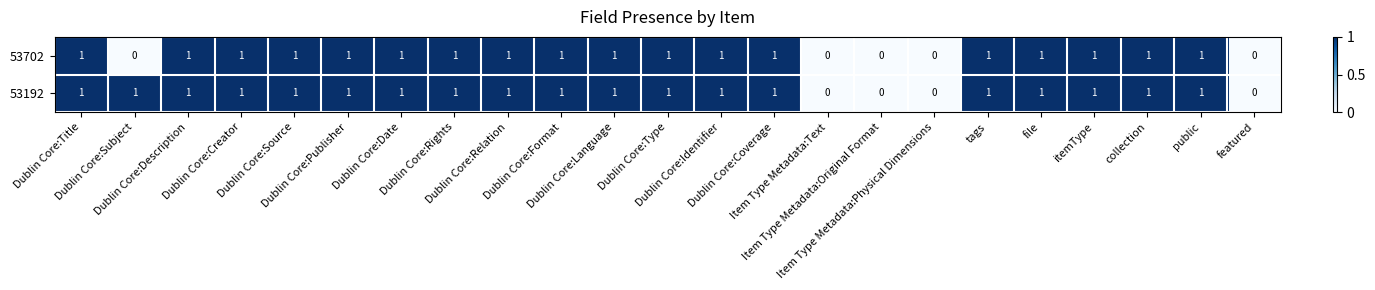

Which series has the largest total across all categories?

53192